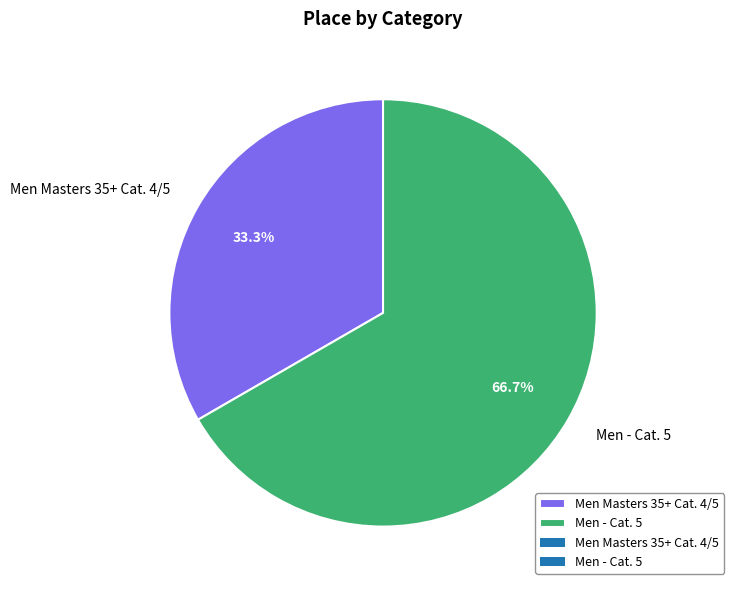

To the nearest percent, what percentage of the pie is Men - Cat. 5?

67%